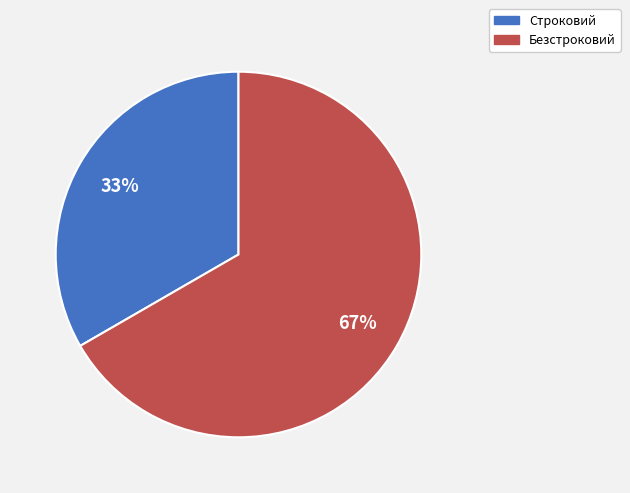

What is the smallest slice in the pie chart?

Строковий